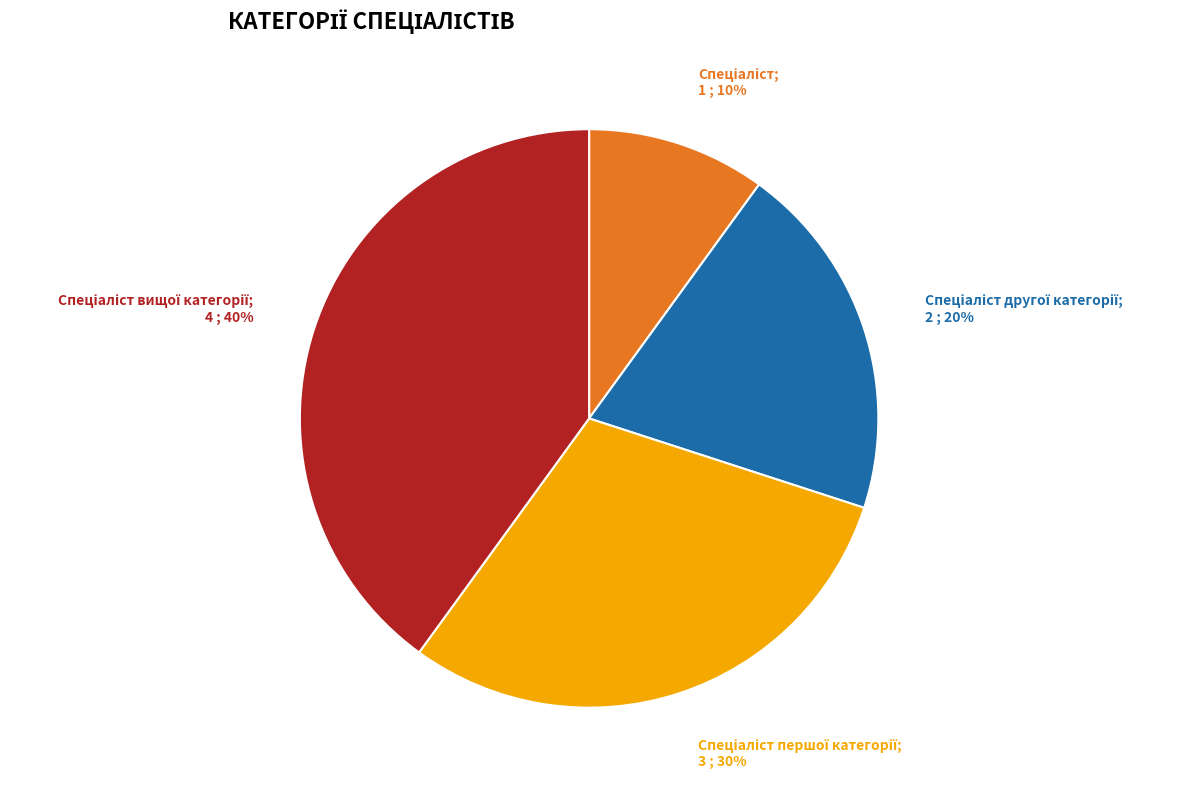

Does any single category account for the majority?

No